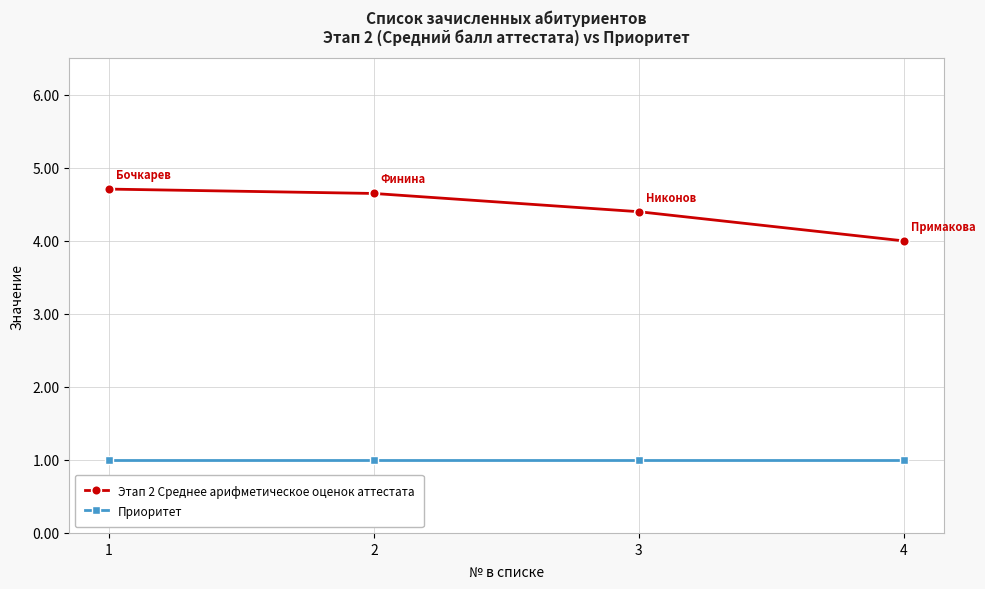

What is the difference between the maximum and second lowest values in the Этап 2 Среднее арифметическое оценок аттестата series?

0.3